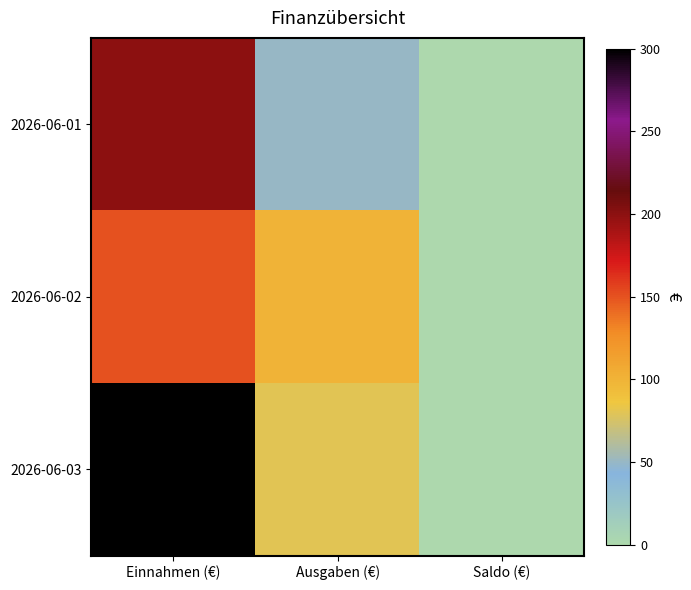

Which series has the largest total across all categories?

2026-06-03